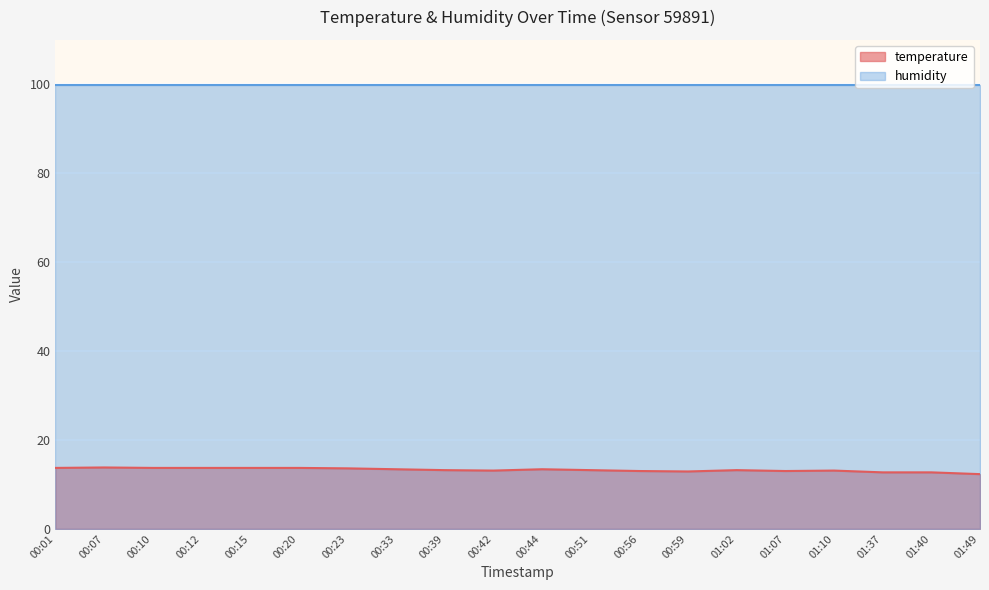

What is the change in value from 00:33 to 01:02?

-0.2